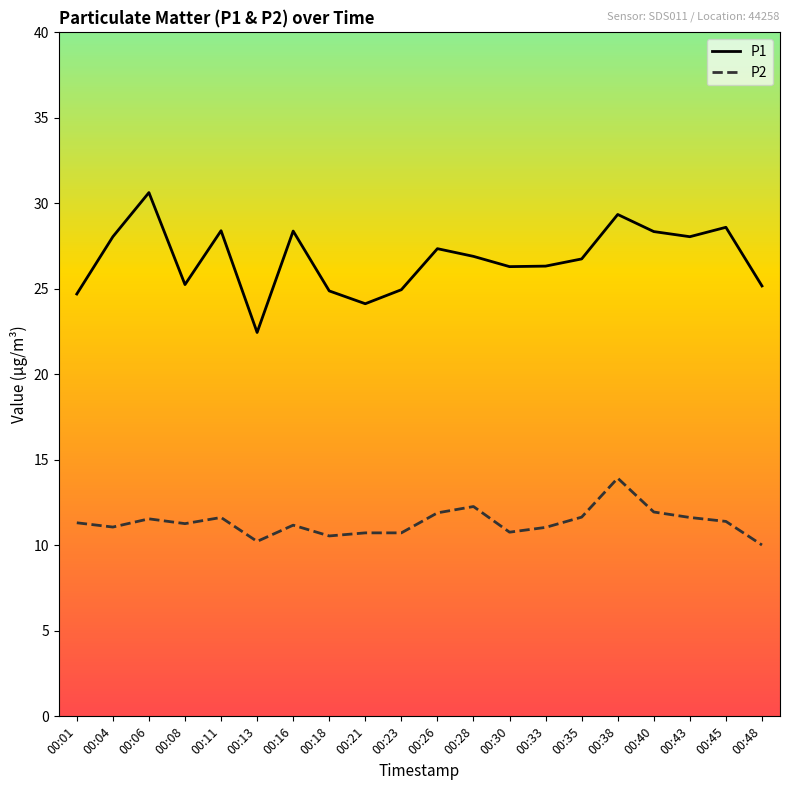

List the series in order of their peak value, lowest first.

P2, P1